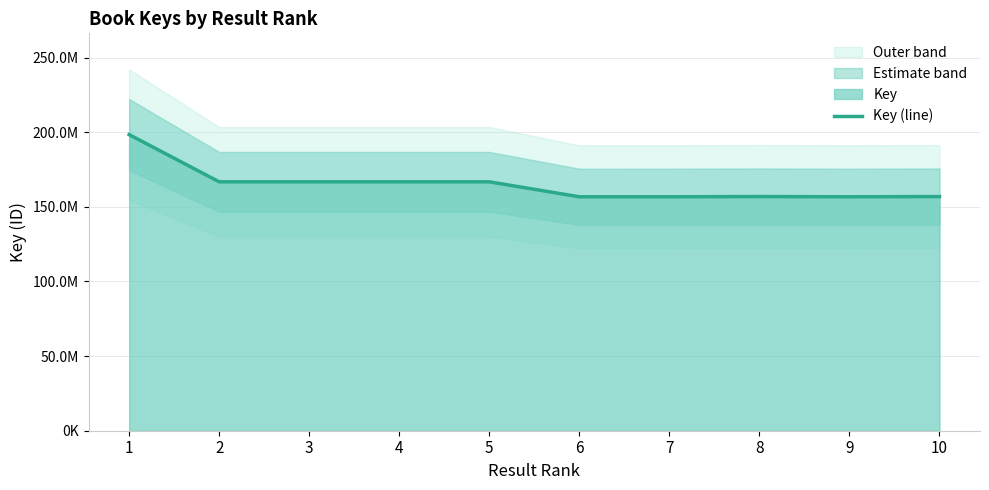

What is the difference between the values at 3 and 8?

9885578